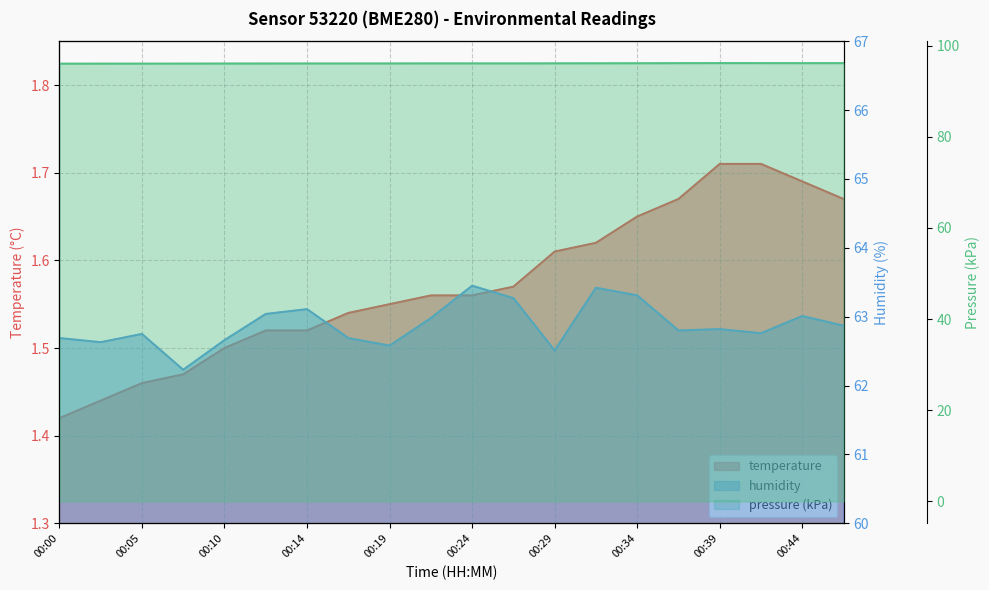

What is the difference between the maximum and minimum values in the temperature series?

0.3